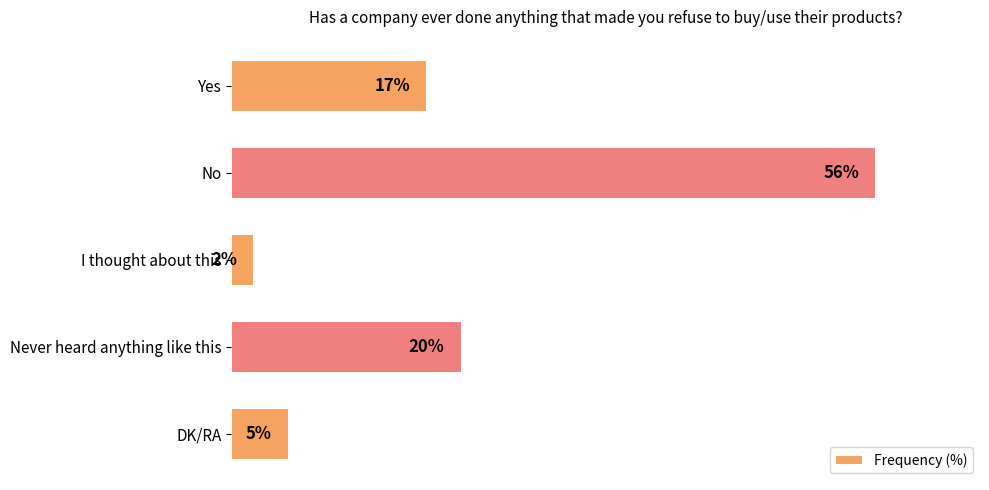

Which category has the highest value across all series?

No